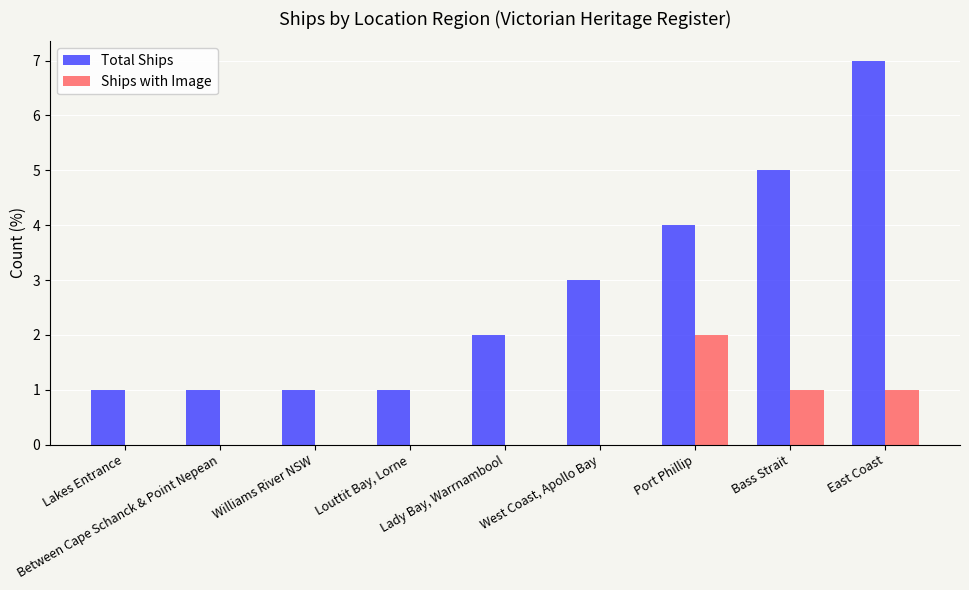

What is the maximum value for Total Ships?

7